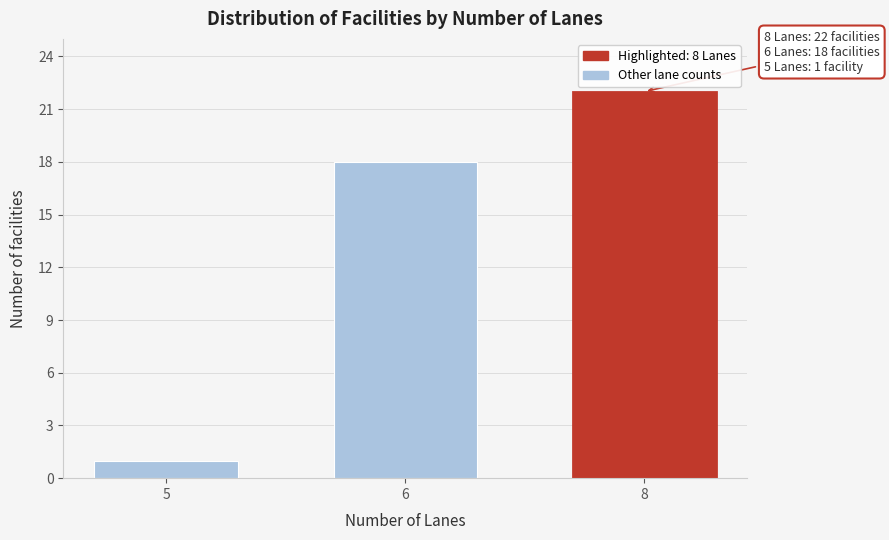

Reading left to right, what are all the values shown in this chart?

1	18	22